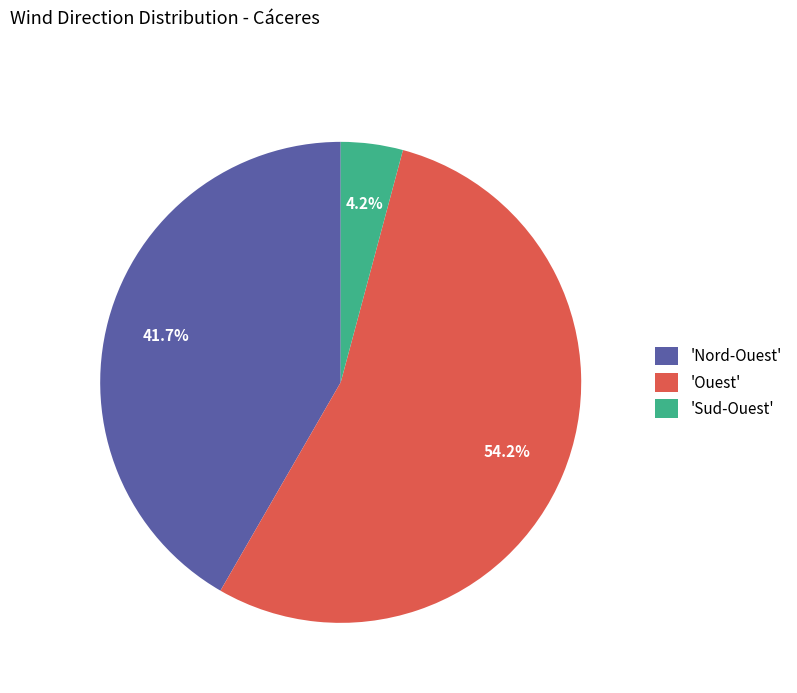

Which has a higher value, 'Ouest' or 'Nord-Ouest'?

'Ouest'